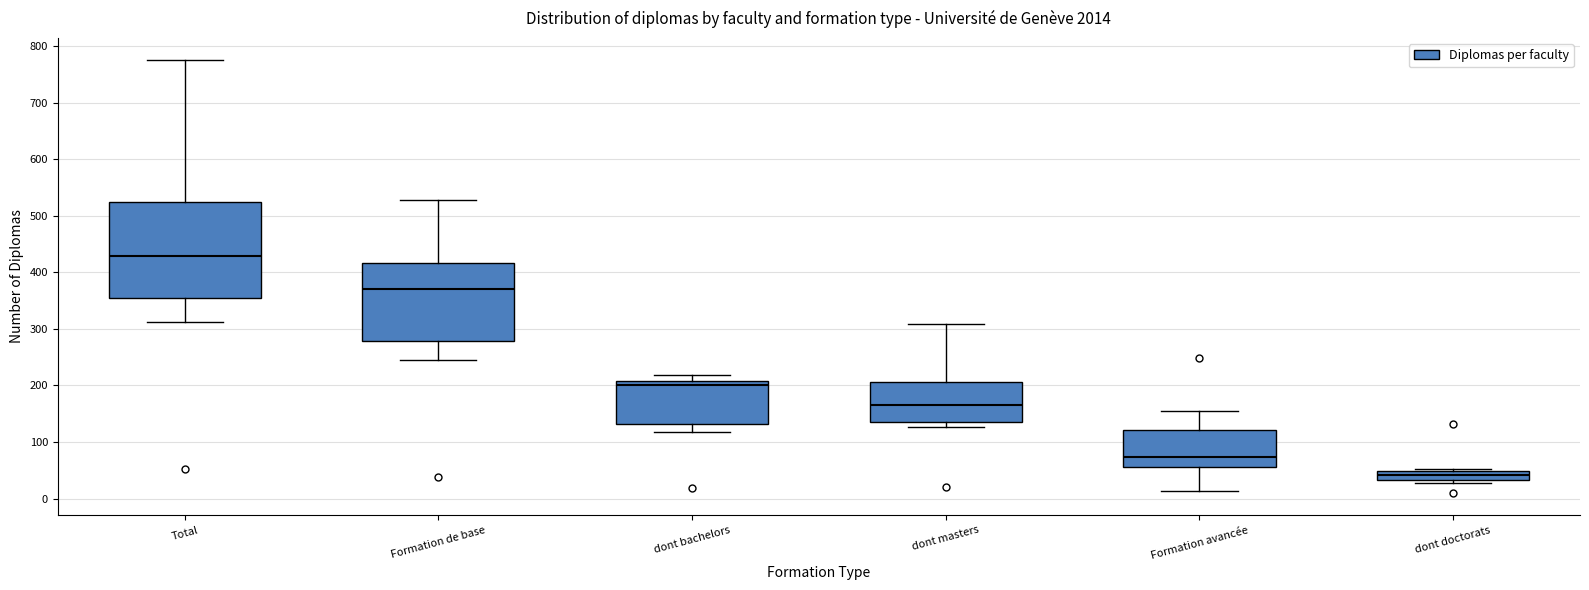

Where does the median line of the box for dont masters sit on the y-axis? The values are not printed on the chart, so give them approximately, as read against the axis.

170